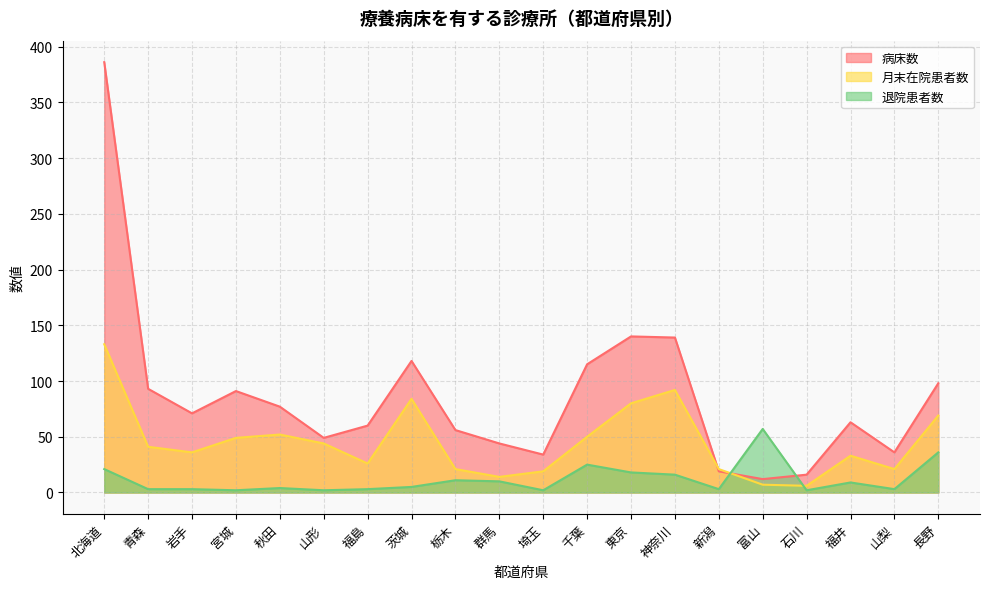

How many lines are shown in the chart?

3